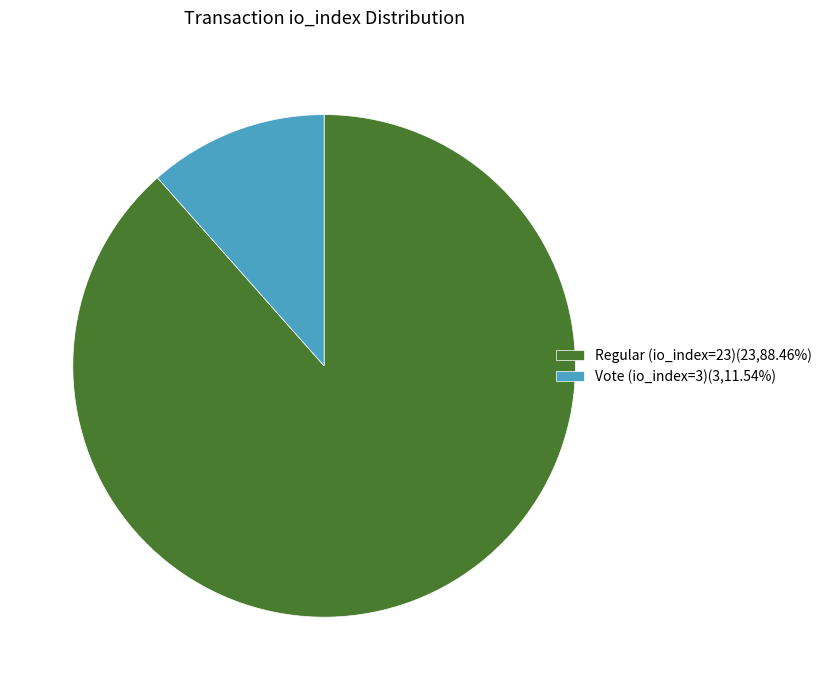

Between Vote (io_index=3) and Regular (io_index=23), which is larger?

Regular (io_index=23)